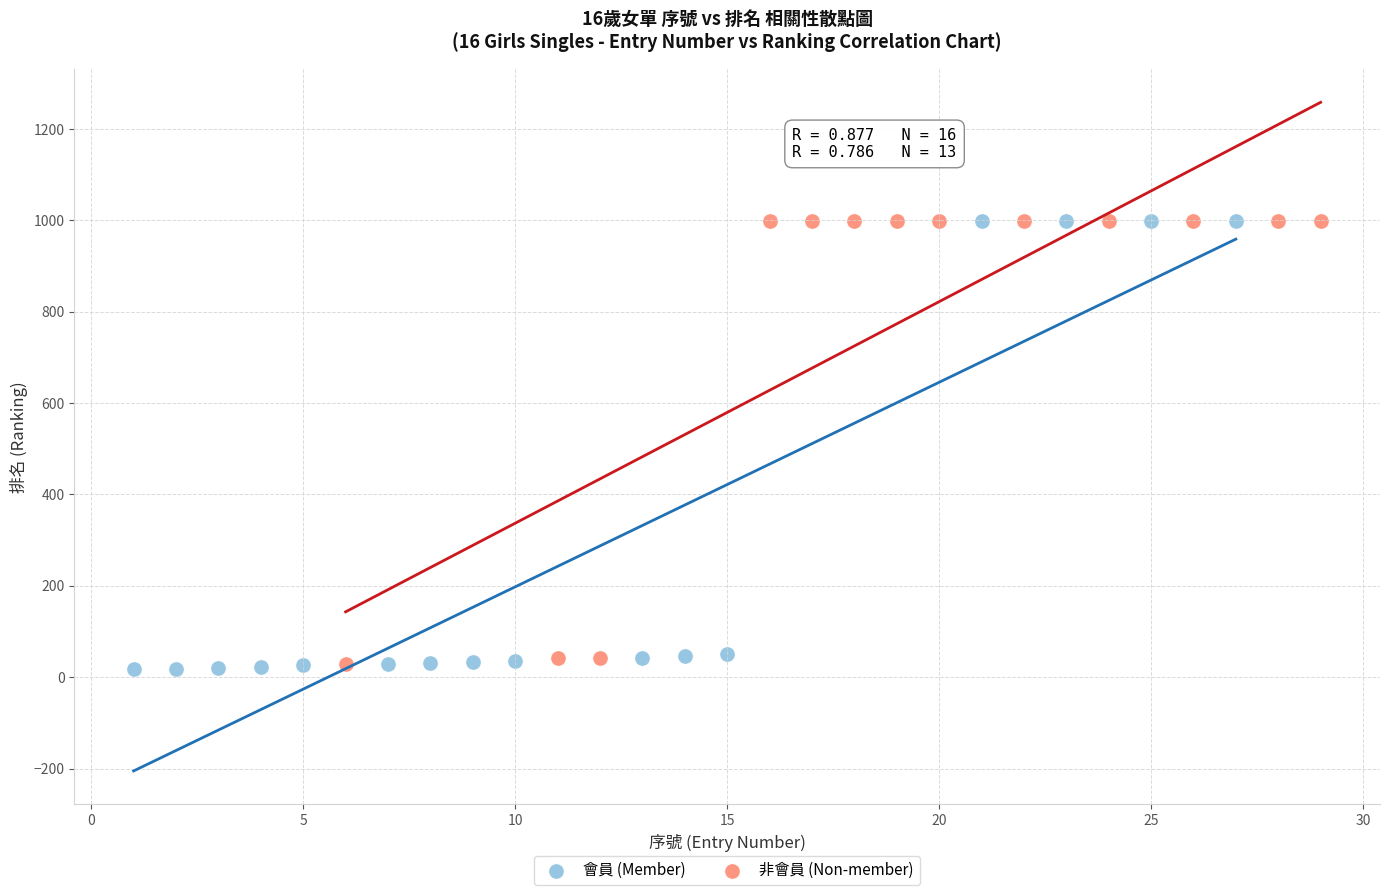

What are all the series names shown in the legend?

會員 (Member), 非會員 (Non-member)